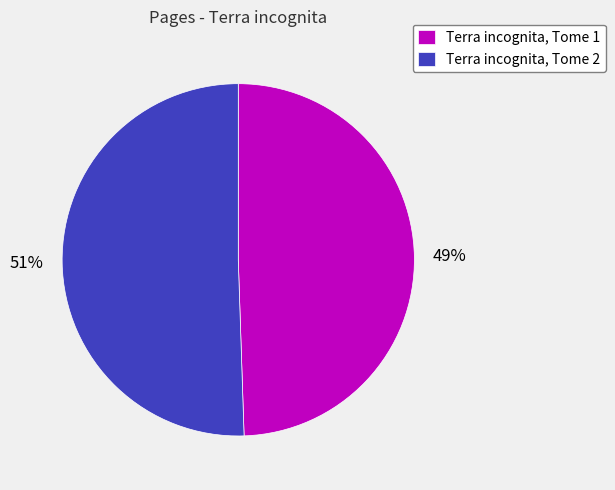

Rank the categories by value from lowest to highest.

Terra incognita, Tome 1, Terra incognita, Tome 2